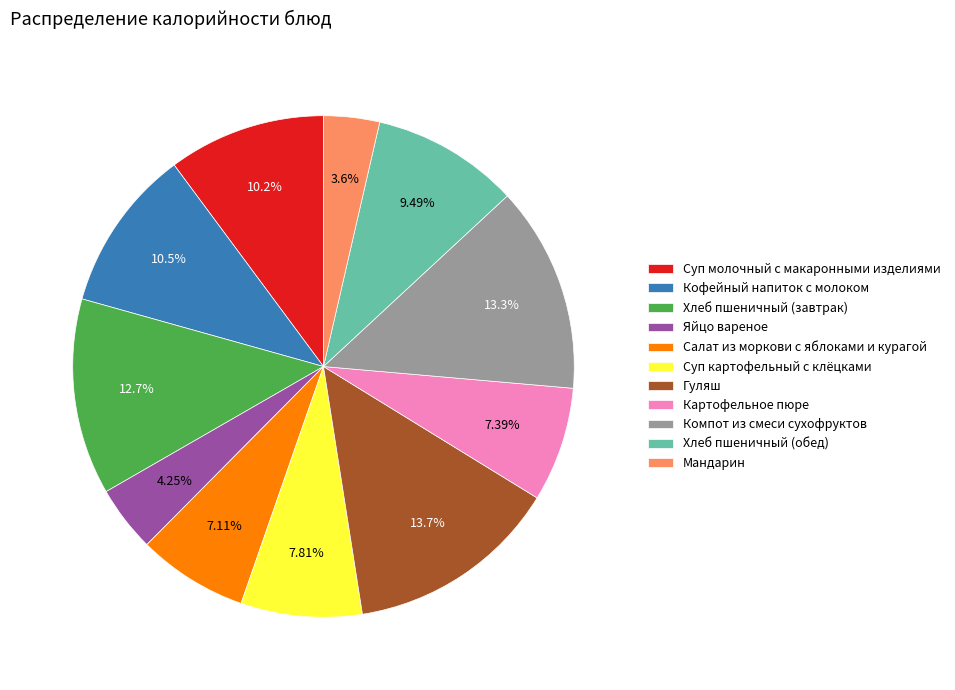

What percentage is the Компот из смеси сухофруктов slice, to the nearest percent?

13%